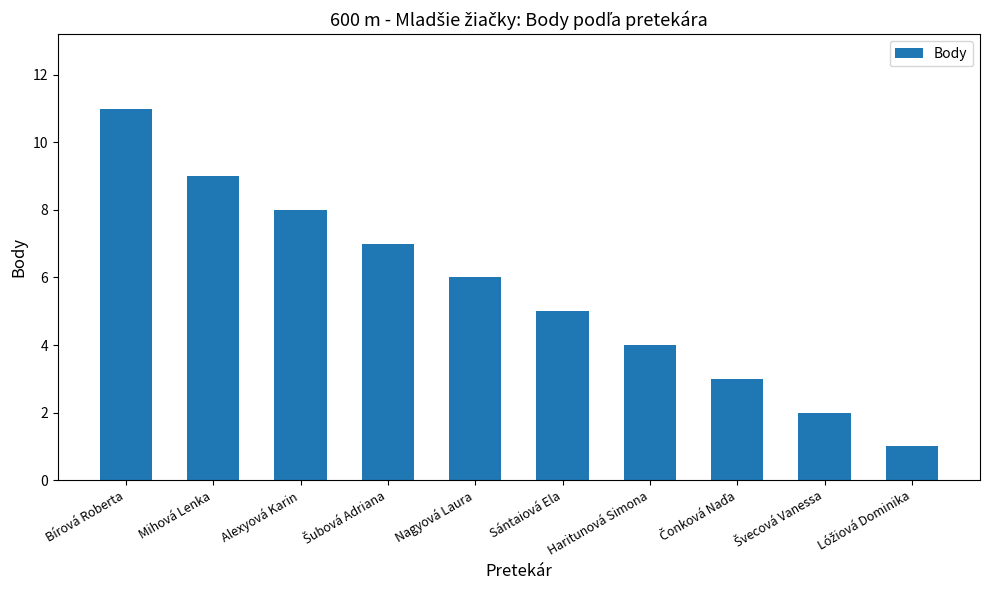

Which category has the highest value across all series?

Bírová Roberta